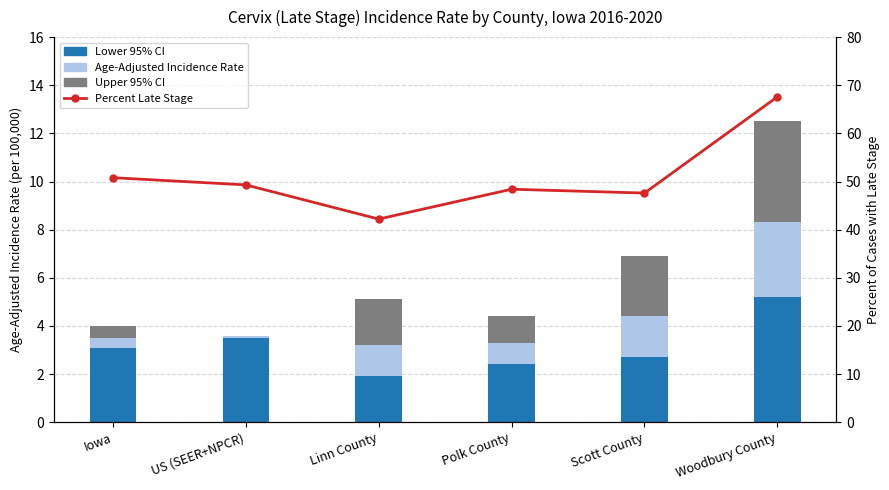

Reading left to right, list all the values displayed in this chart.

Lower 95% CI: Iowa=3.1	US (SEER+NPCR)=3.5	Linn County=1.9	Polk County=2.4	Scott County=2.7	Woodbury County=5.2
Age-Adjusted Incidence Rate: Iowa=0.4	US (SEER+NPCR)=0.1	Linn County=1.3	Polk County=0.9	Scott County=1.7	Woodbury County=3.1
Upper 95% CI: Iowa=0.5	US (SEER+NPCR)=0.0	Linn County=1.9	Polk County=1.1	Scott County=2.5	Woodbury County=4.2
Percent Late Stage: Iowa=50.8	US (SEER+NPCR)=49.3	Linn County=42.2	Polk County=48.4	Scott County=47.6	Woodbury County=67.6